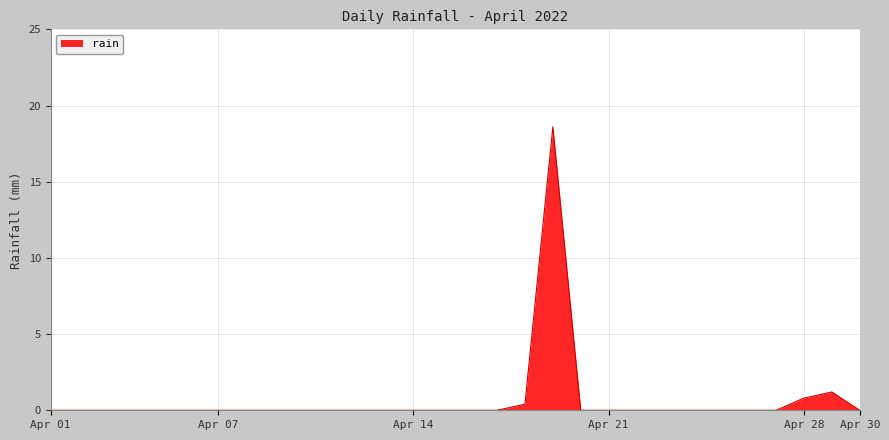

What is the greatest value displayed?

18.6